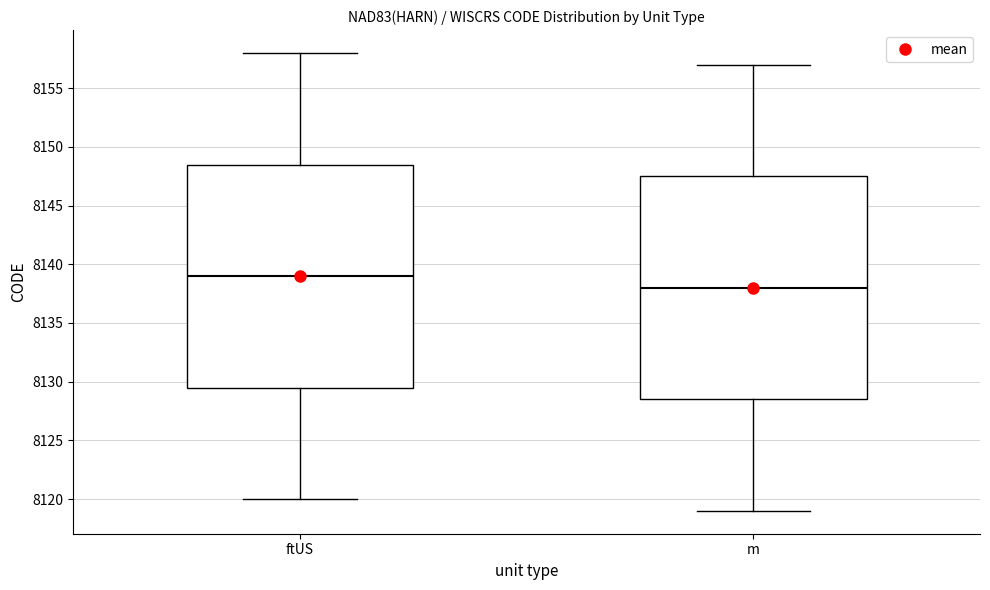

Reading left to right, transcribe this box plot: for each box, give where its median line is, the range the box spans, and where its two whiskers end, as read against the y-axis. The values are not printed on the chart, so give them approximately, as read against the axis.

ftUS: median 8139.0, box 8129.5 to 8148.5, whiskers 8120.0 to 8158.0
m: median 8138.0, box 8128.5 to 8147.5, whiskers 8119.0 to 8157.0